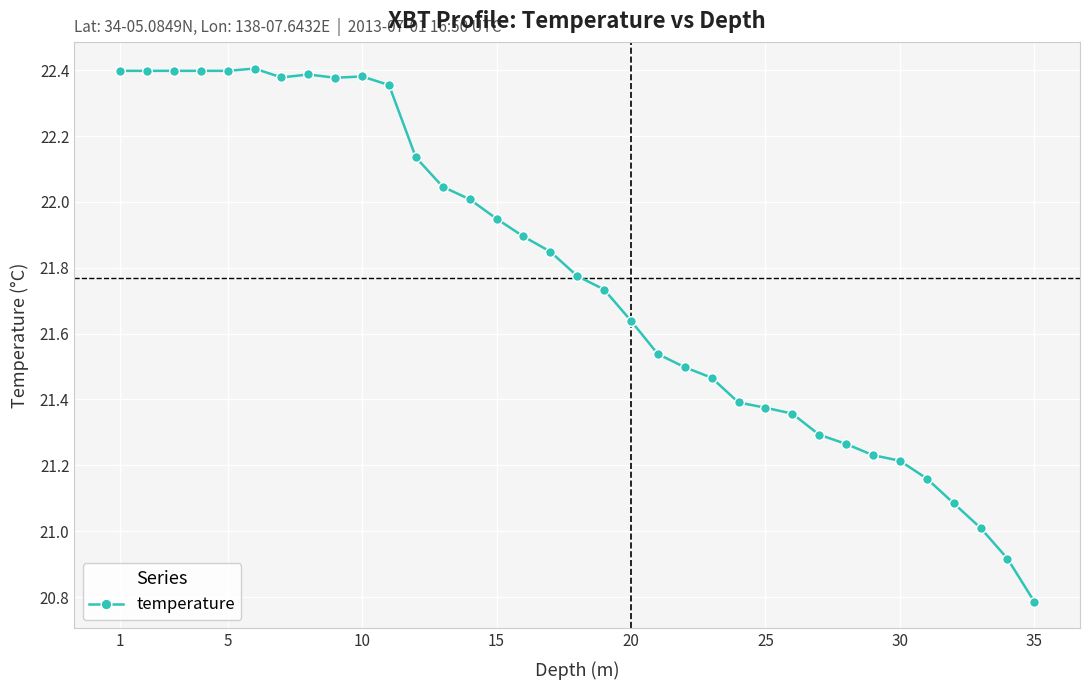

What is the value of the 35th point from the left?

20.8